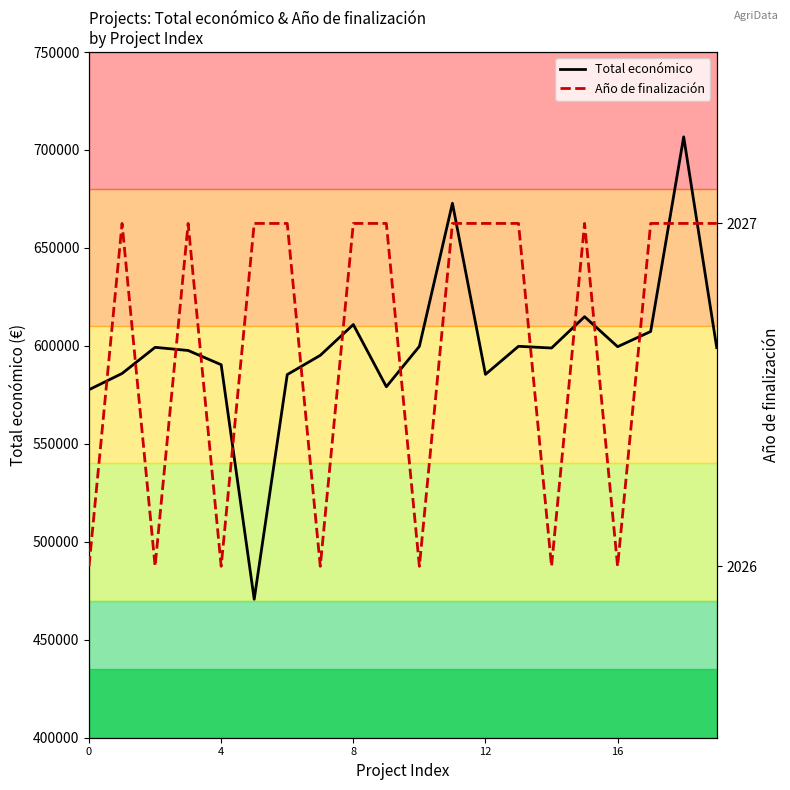

True or false: Año de finalización has a value of 2997 at 14.

False